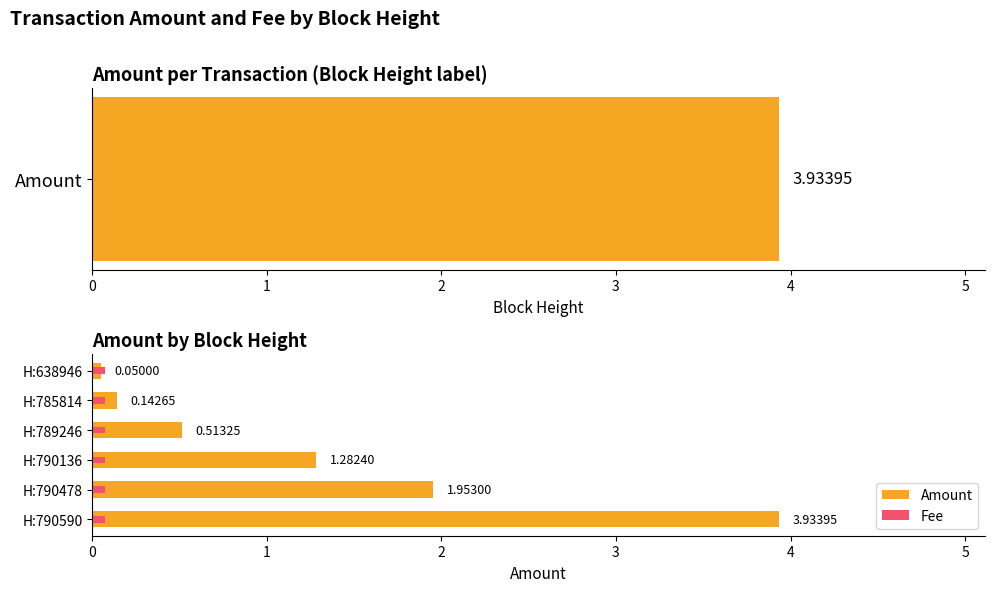

List the series in order of their overall mean, highest first.

Amount, Fee